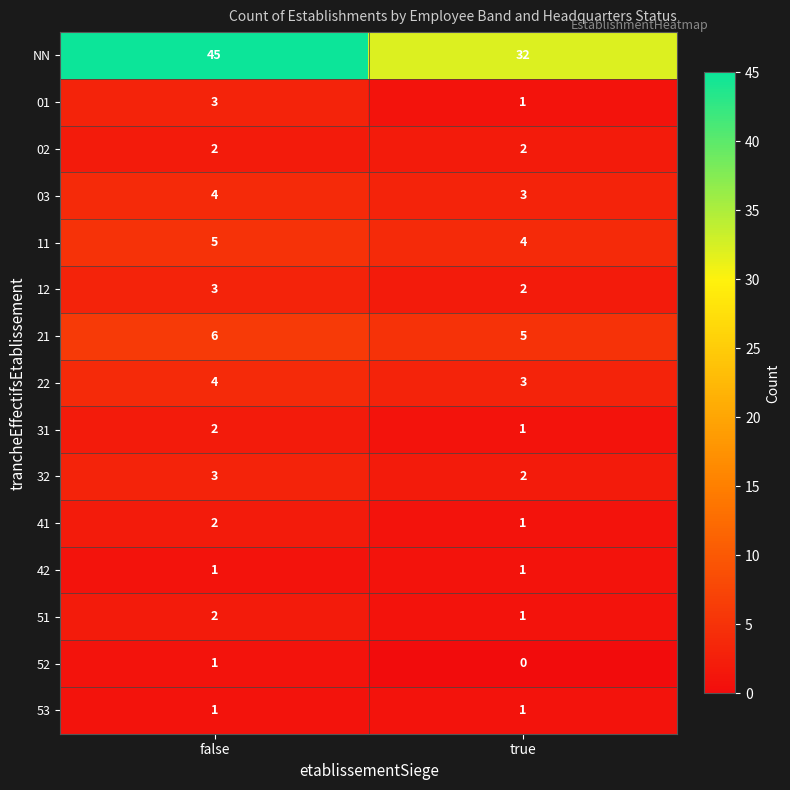

Which series has the largest range (max minus min)?

NN